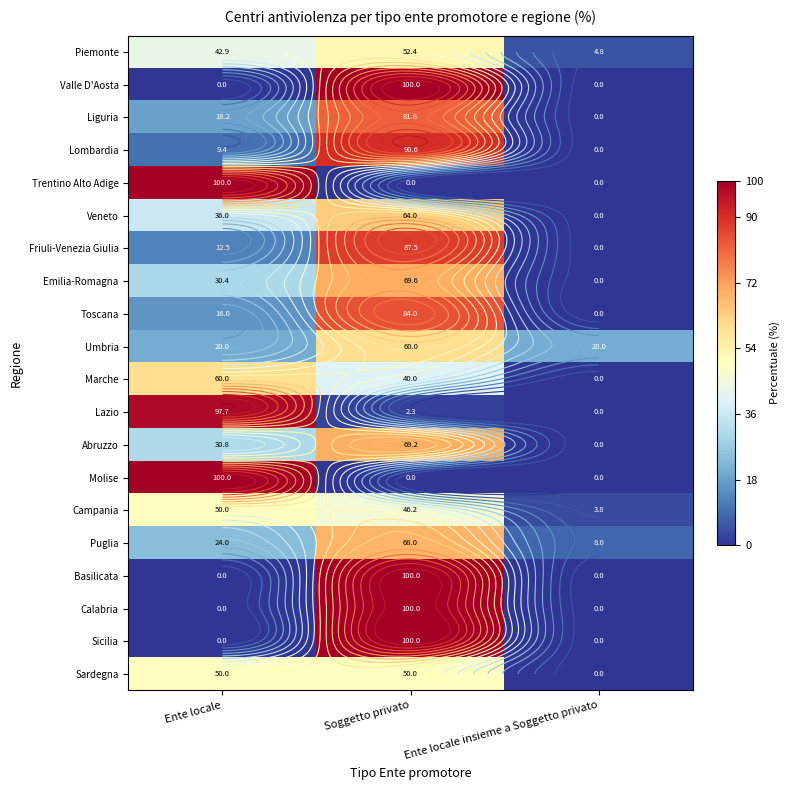

At which category does the chart reach its minimum across all series?

Ente locale